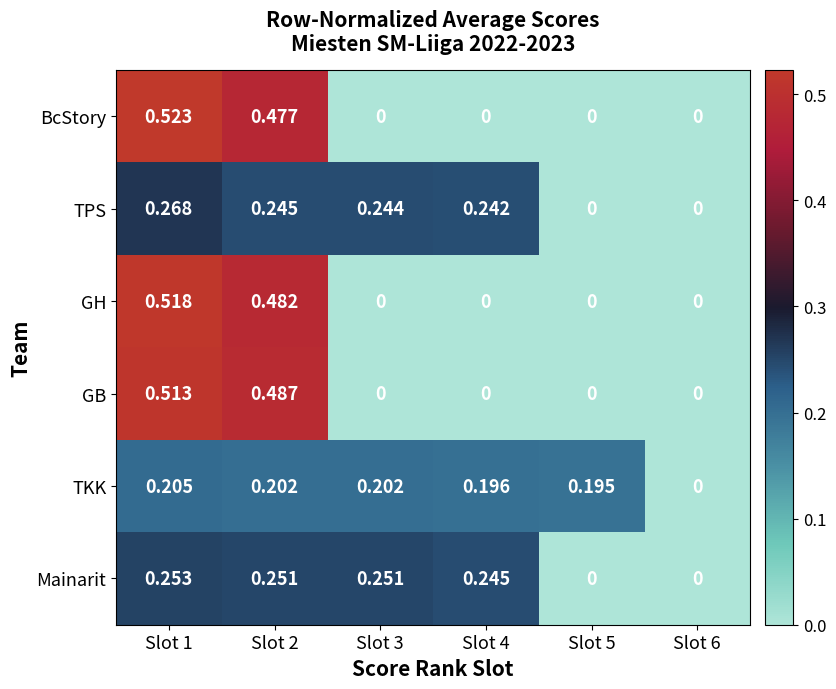

List the series in order of their peak value, lowest first.

TKK, Mainarit, TPS, GB, GH, BcStory